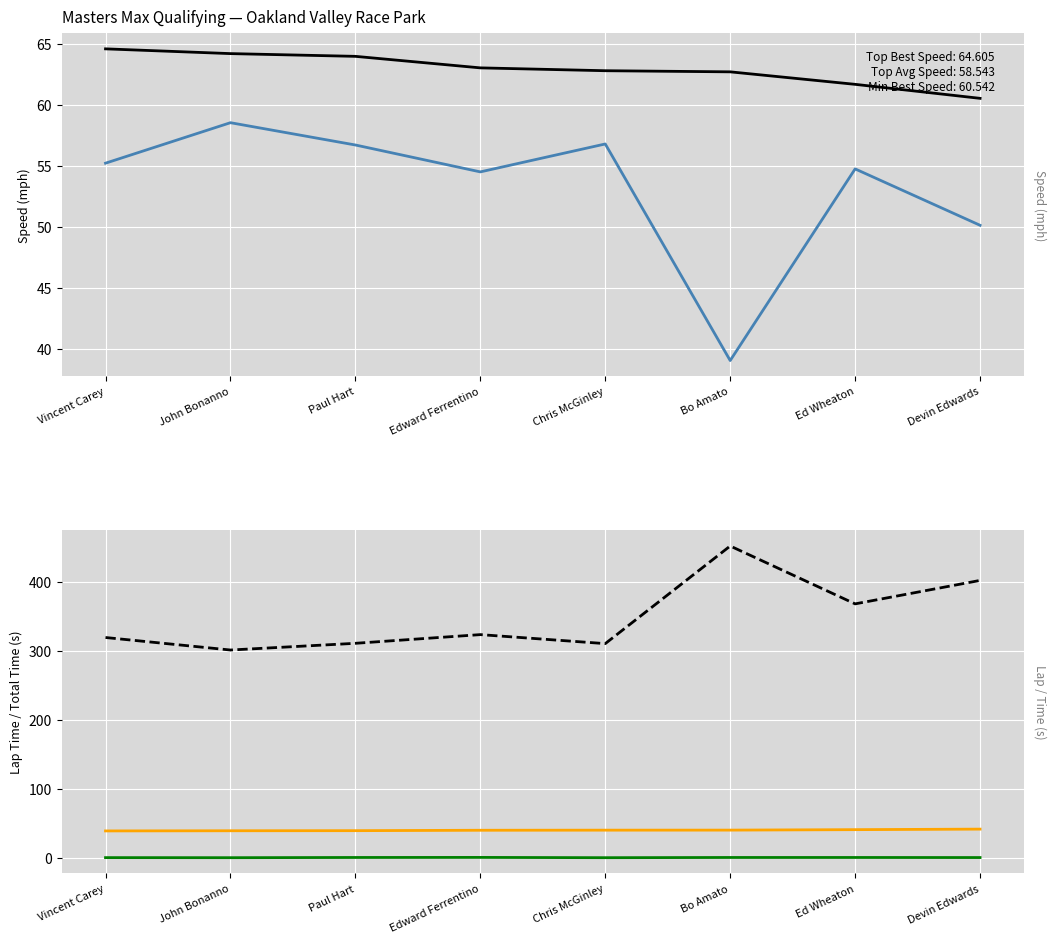

True or false: Total Time (s) and Best Speed cross at least once.

False